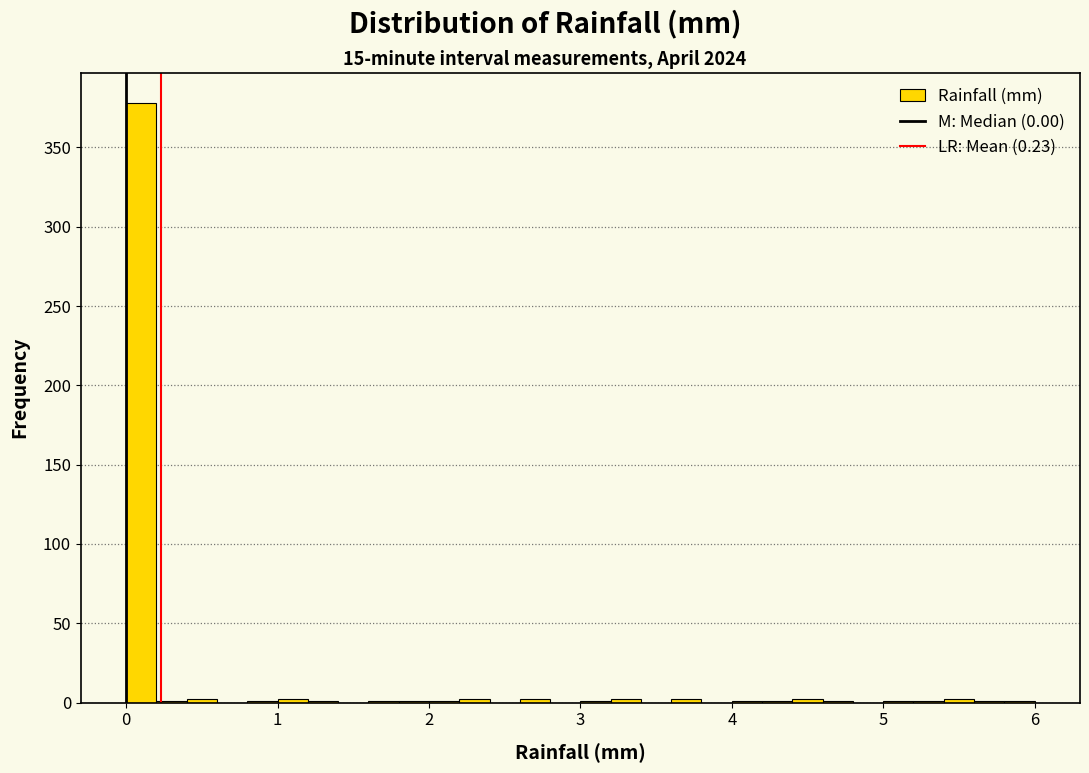

Read against the x-axis, roughly where is the centre of the tallest bar?

0.1